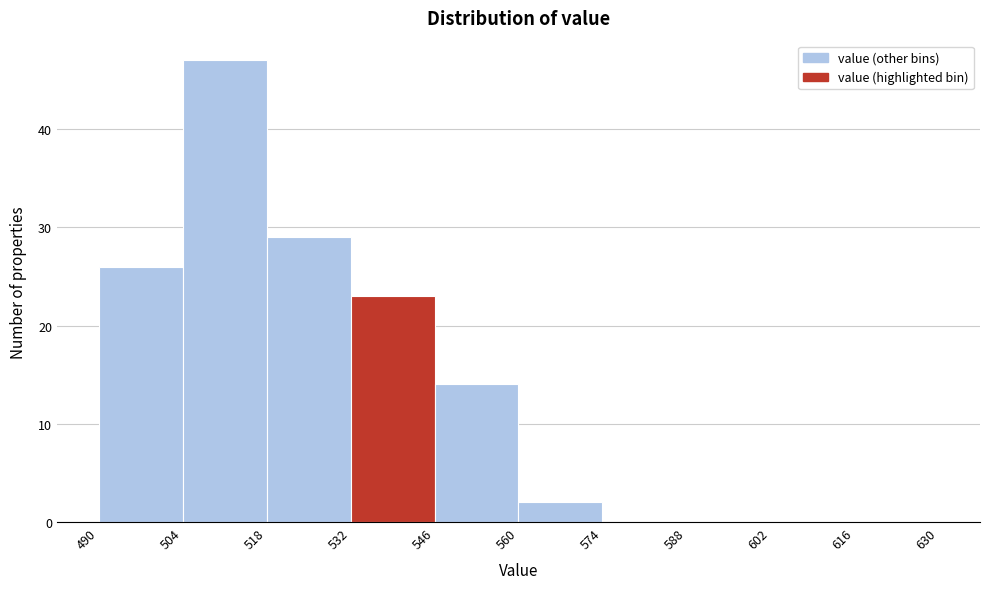

Over which range of the x-axis is the bar tallest?

504 to 518